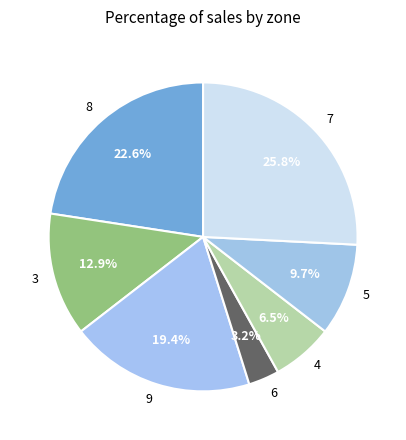

Which has a higher value, 9 or 8?

8